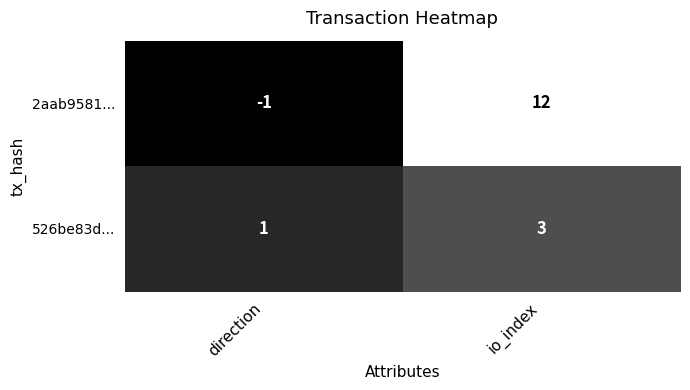

List the series in order of their overall mean, lowest first.

526be83d..., 2aab9581...